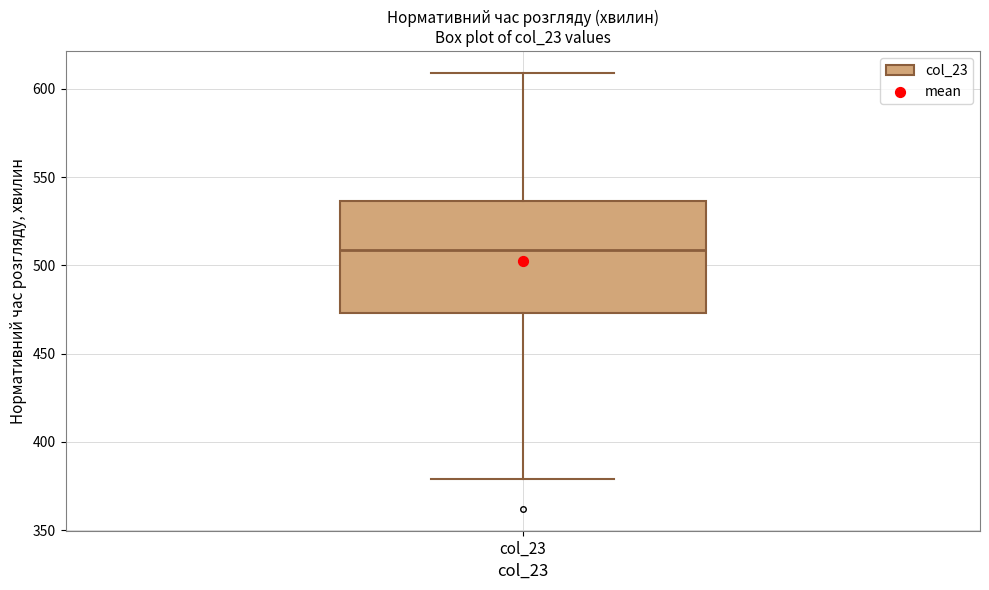

Where does the lower whisker of the box for col_23 end on the y-axis? The values are not printed on the chart, so give them approximately, as read against the axis.

380